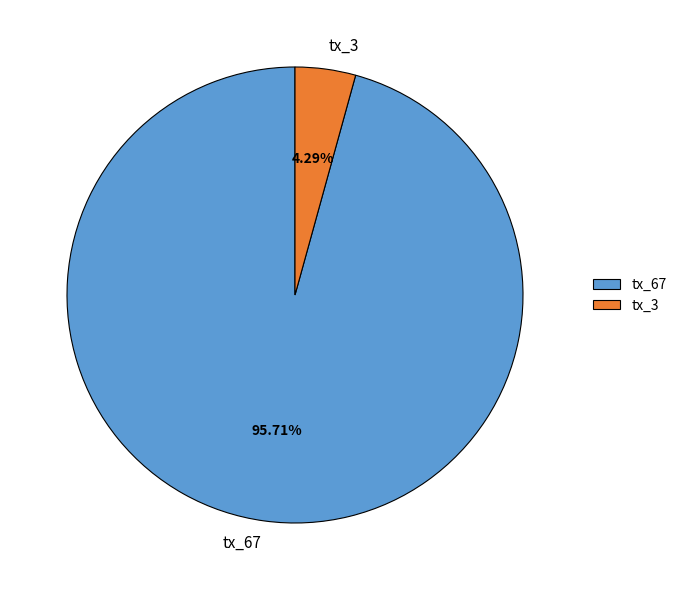

What portion of the pie excludes tx_67?

4.3%